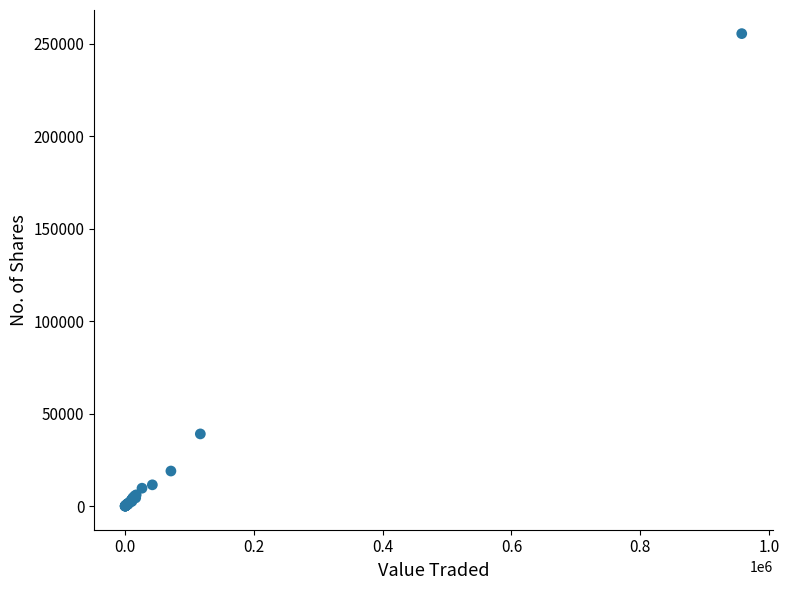

What Y value in the scatter plot is closest to 127698?

39054